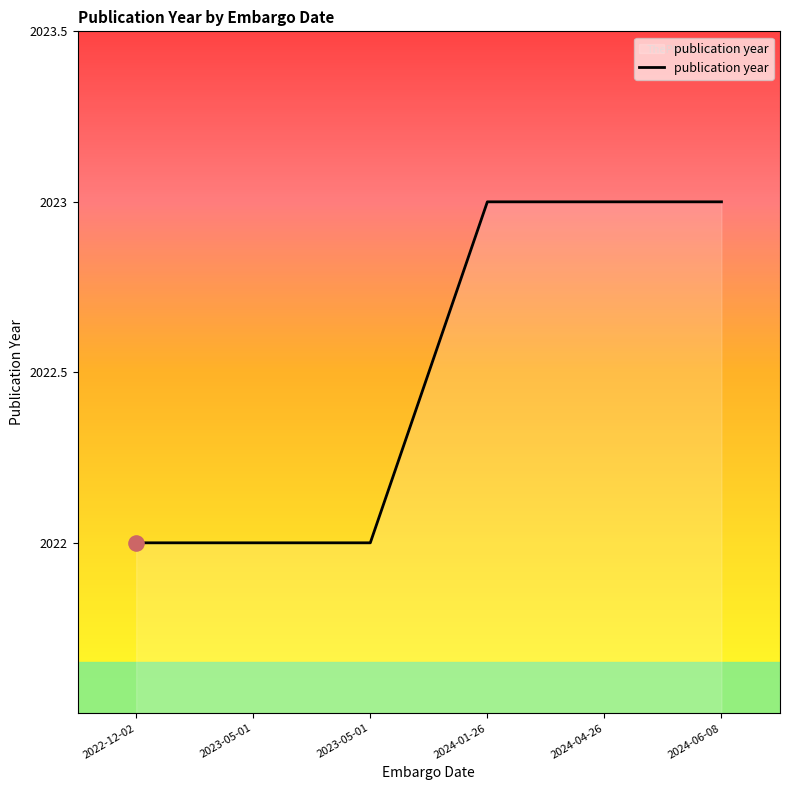

Between 2023-05-01 and 2024-06-08, which is larger?

2024-06-08